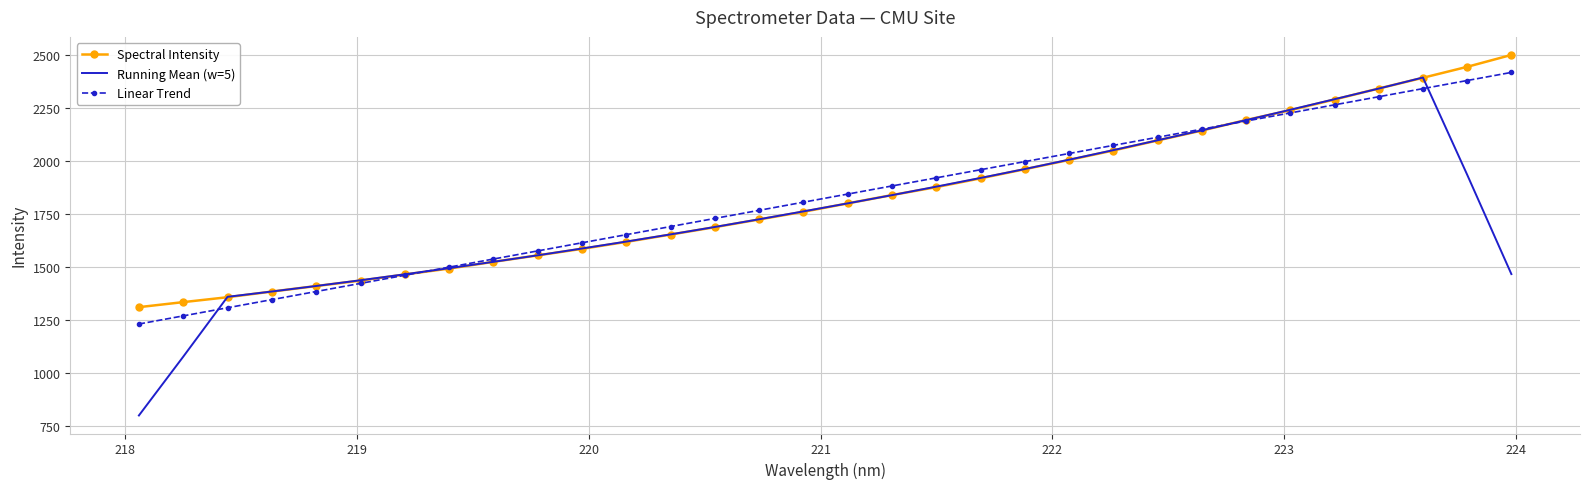

Which series has the widest spread of values?

Running Mean (w=5)